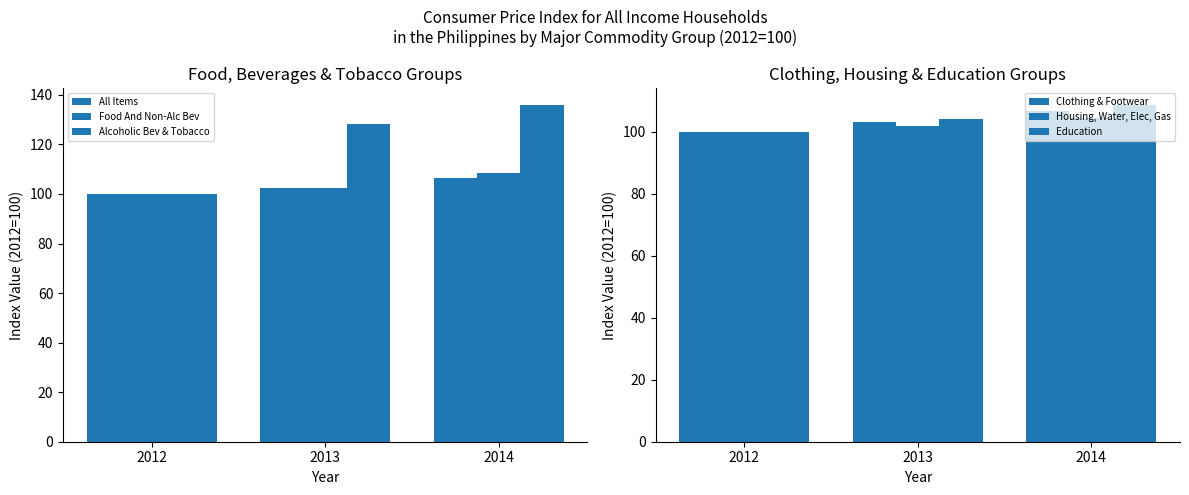

Read the Food And Non-Alc Bev value at 2012.

100.0